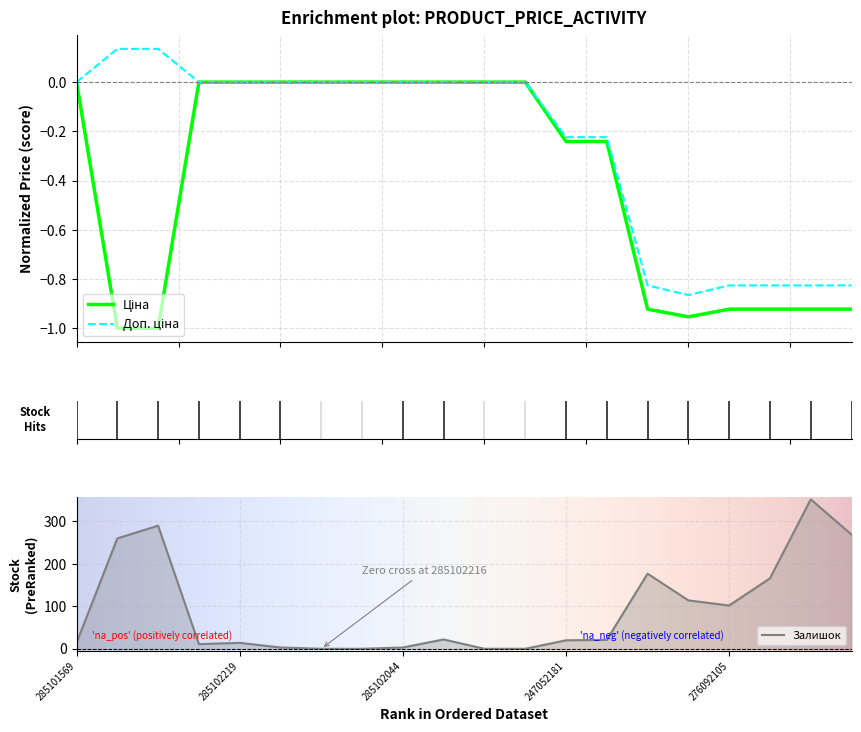

What is the sum of all Доп. ціна values?

-5.2